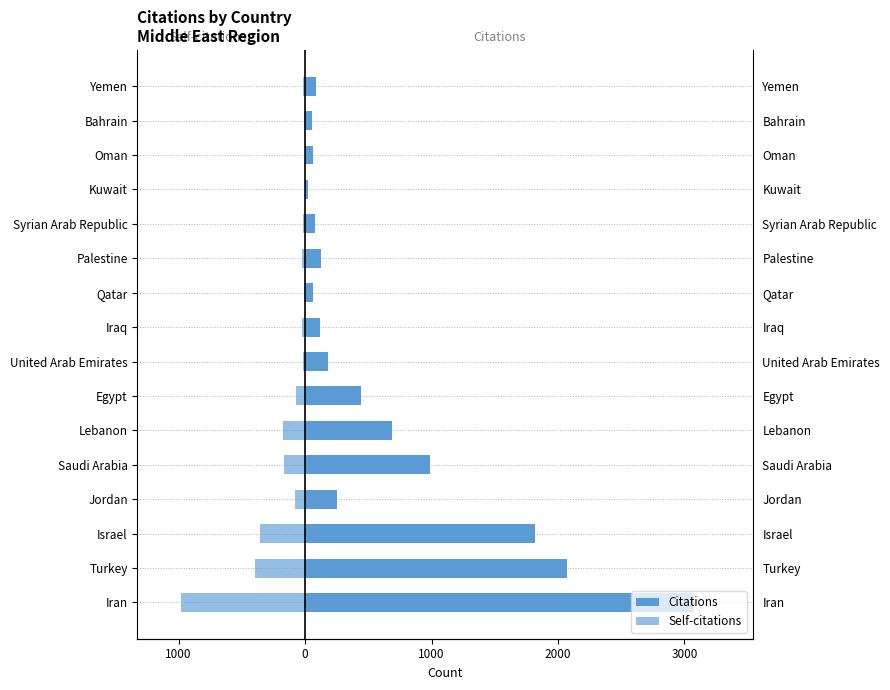

What are all the series names shown in the legend?

Citations, Self-citations